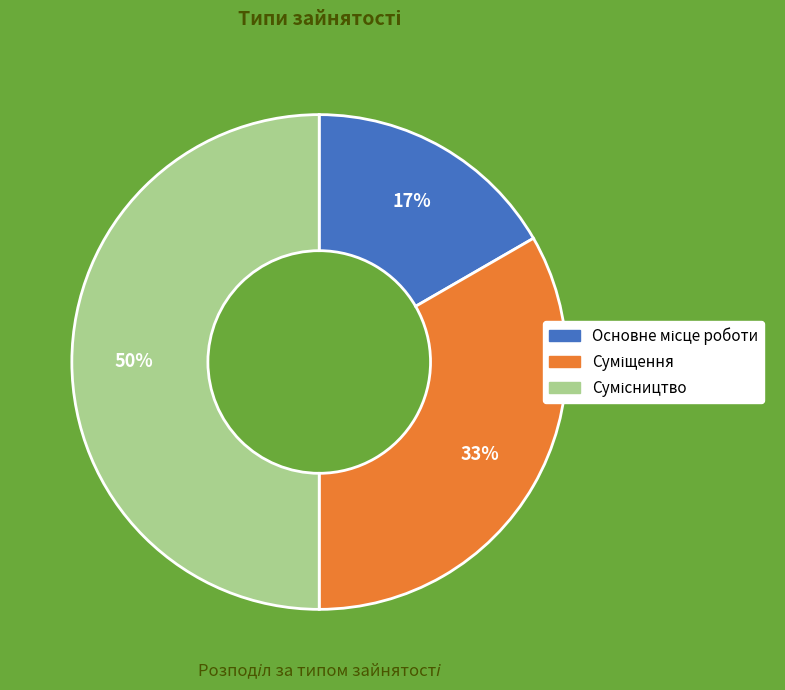

To the nearest percent, what is the average slice percentage?

33%